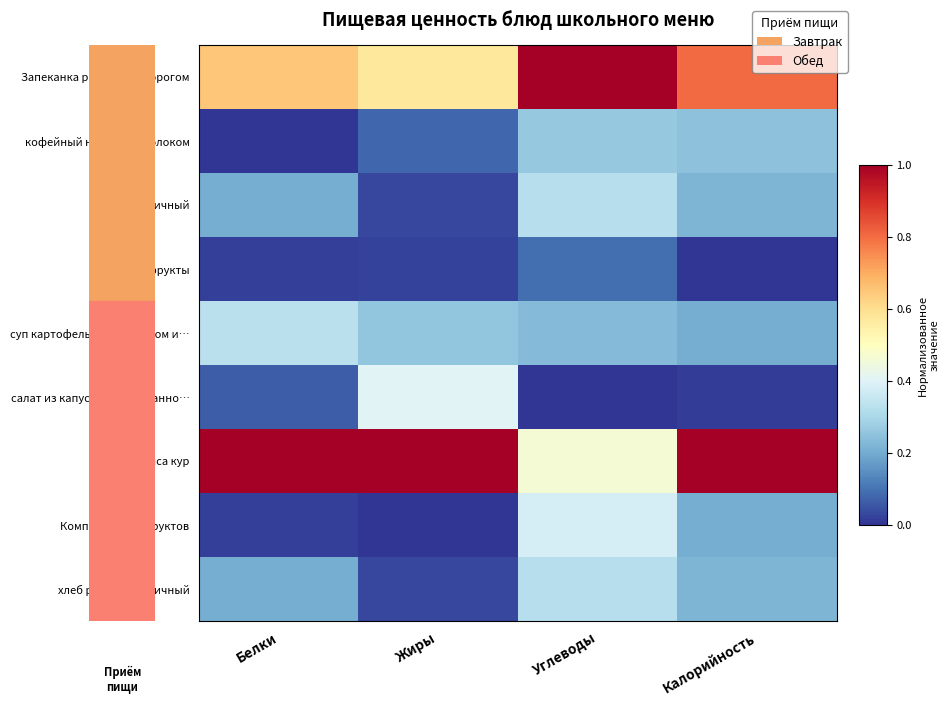

Between Жиры and Калорийность, which series saw the biggest shift?

салат из капусты белокочанно…